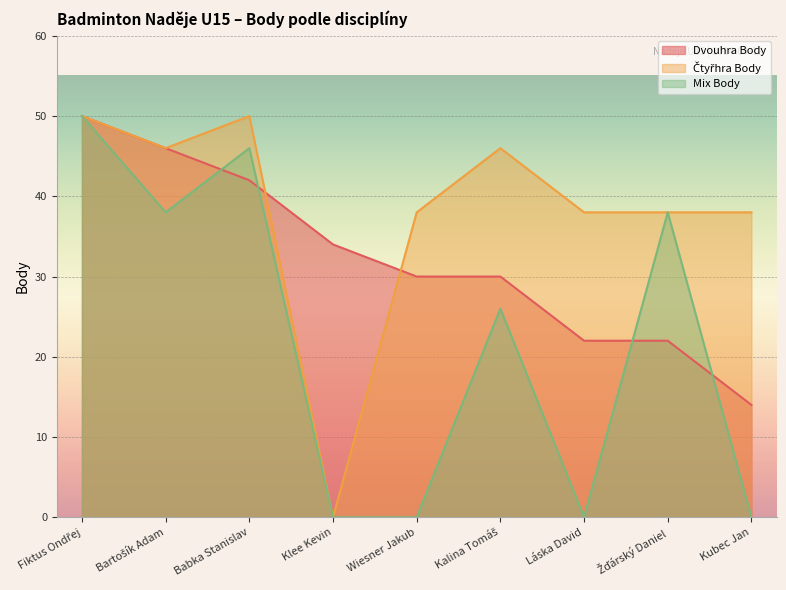

At which label does Mix Body first exceed 26?

Fiktus Ondřej